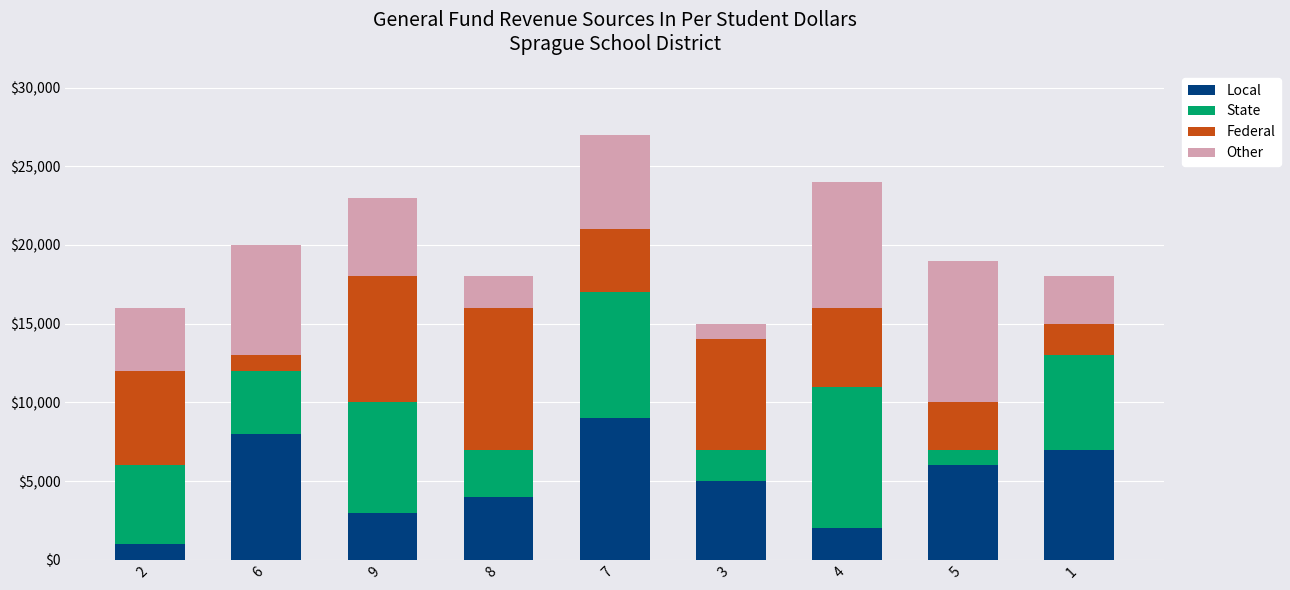

Count the Local values in the range 3000 to 7000.

5